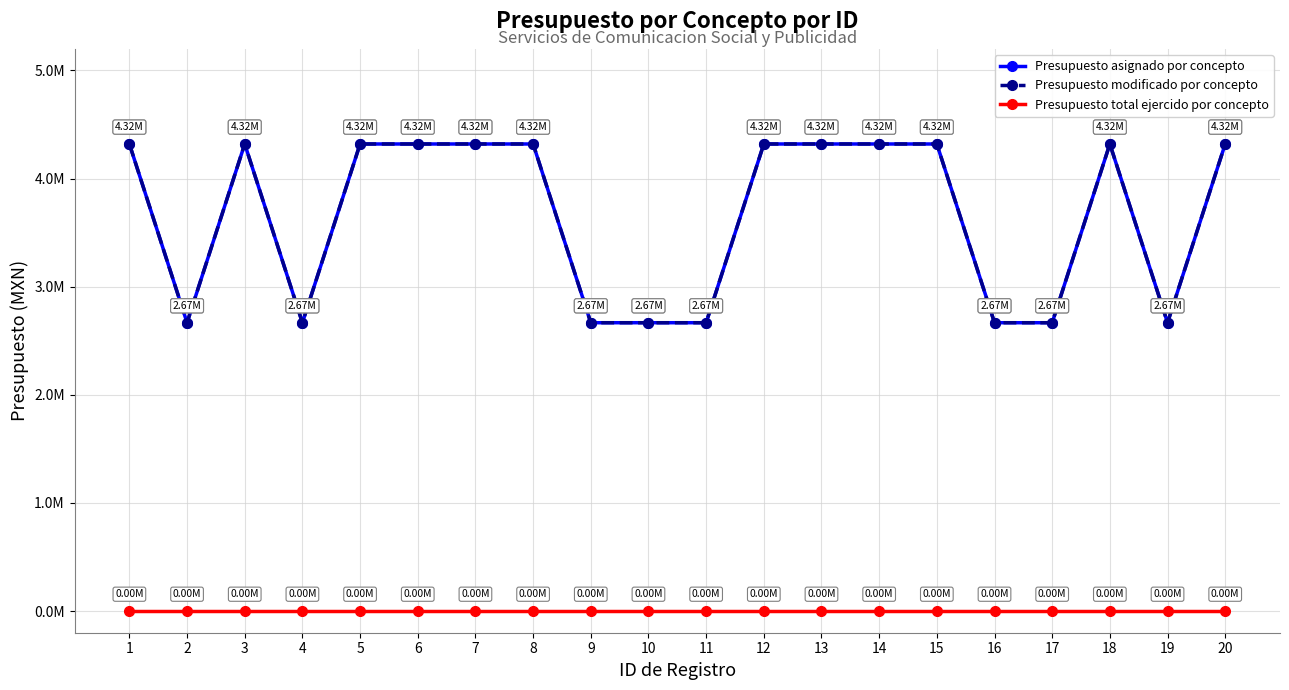

The Presupuesto asignado por concepto series shows 4320000 at 15. True or false?

True